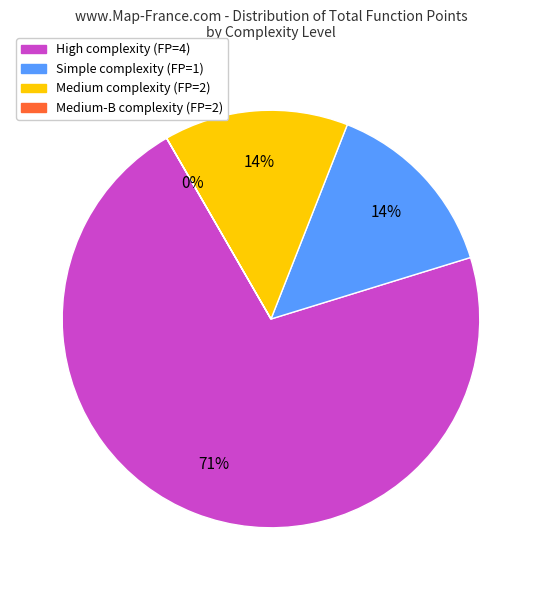

Does any single category account for the majority?

Yes